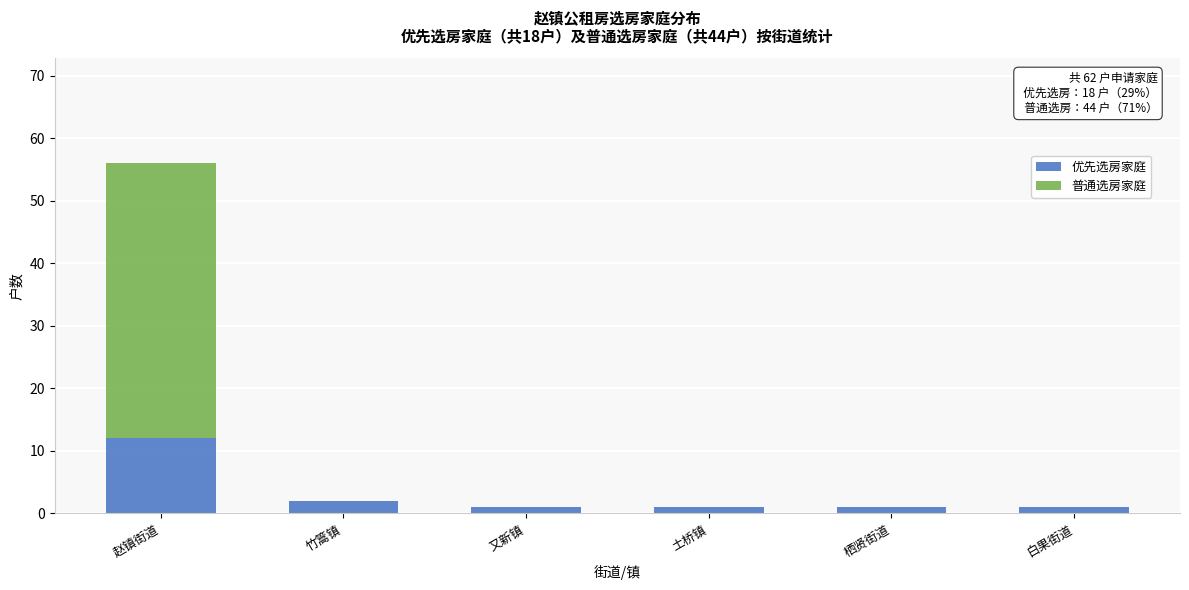

Reading left to right, what are the values for 优先选房家庭?

赵镇街道=12	竹篙镇=2	又新镇=1	土桥镇=1	栖贤街道=1	白果街道=1